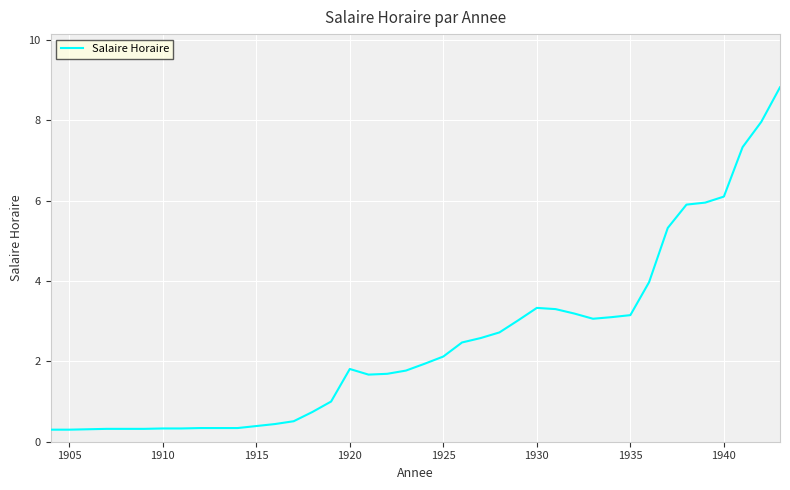

What is the greatest value displayed?

8.8